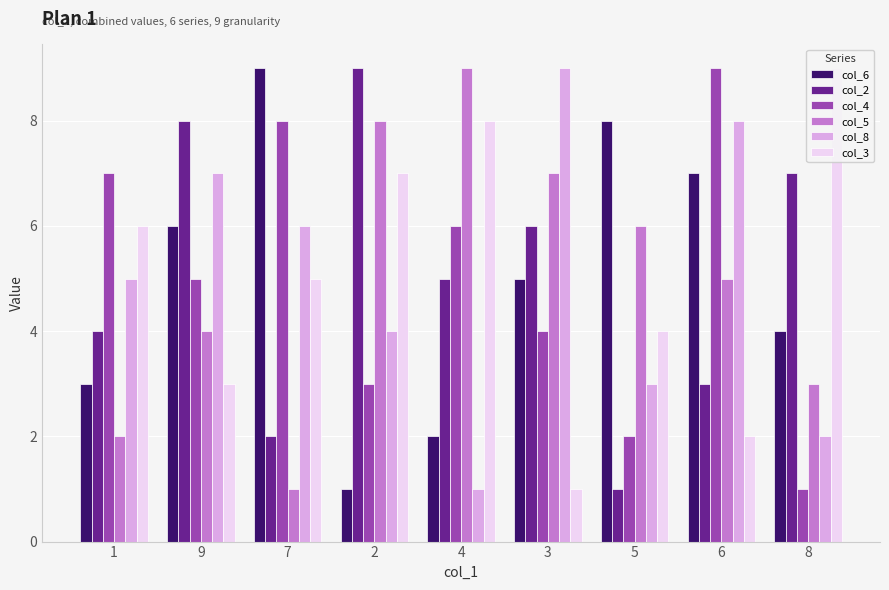

Reading right to left, what are all the values shown in this chart?

col_6: 4	7	8	5	2	1	9	6	3
col_2: 7	3	1	6	5	9	2	8	4
col_4: 1	9	2	4	6	3	8	5	7
col_5: 3	5	6	7	9	8	1	4	2
col_8: 2	8	3	9	1	4	6	7	5
col_3: 9	2	4	1	8	7	5	3	6